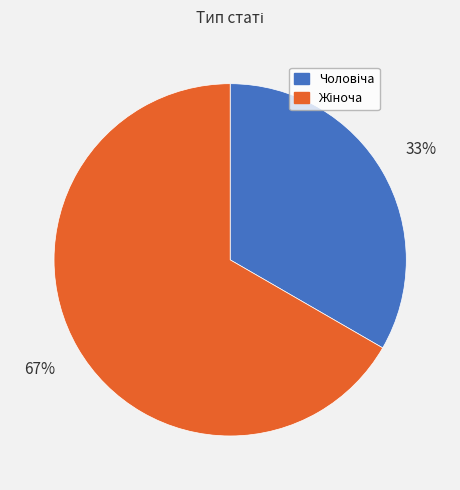

To the nearest percent, what is the average slice percentage?

50%